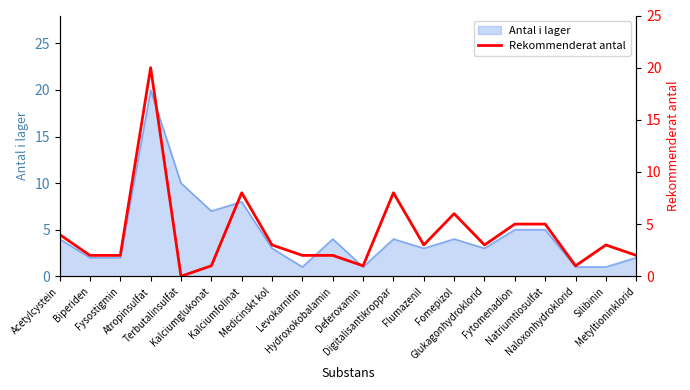

Reading left to right, extract all data points from this chart.

Acetylcystein=4	Biperiden=2	Fysostigmin=2	Atropinsulfat=20	Terbutalinsulfat=0	Kalciumglukonat=1	Kalciumfolinat=8	Medicinskt kol=3	Levokarnitin=2	Hydroxokobalamin=2	Deferoxamin=1	Digitalisantikroppar=8	Flumazenil=3	Fomepizol=6	Glukagonhydroklorid=3	Fytomenadion=5	Natriumtiosulfat=5	Naloxonhydroklorid=1	Silibinin=3	Metyltioninklorid=2